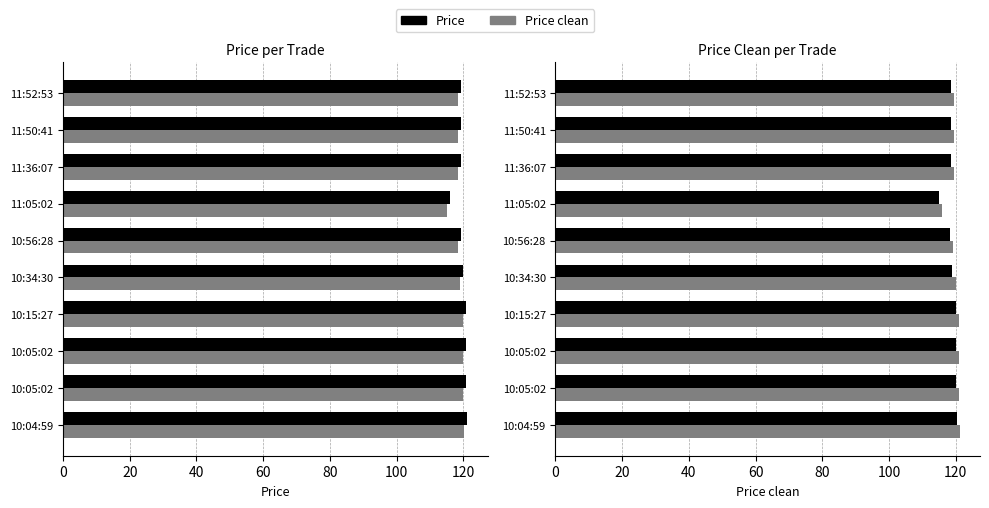

What is the value of the Price bar at the 5th from the left?

119.9